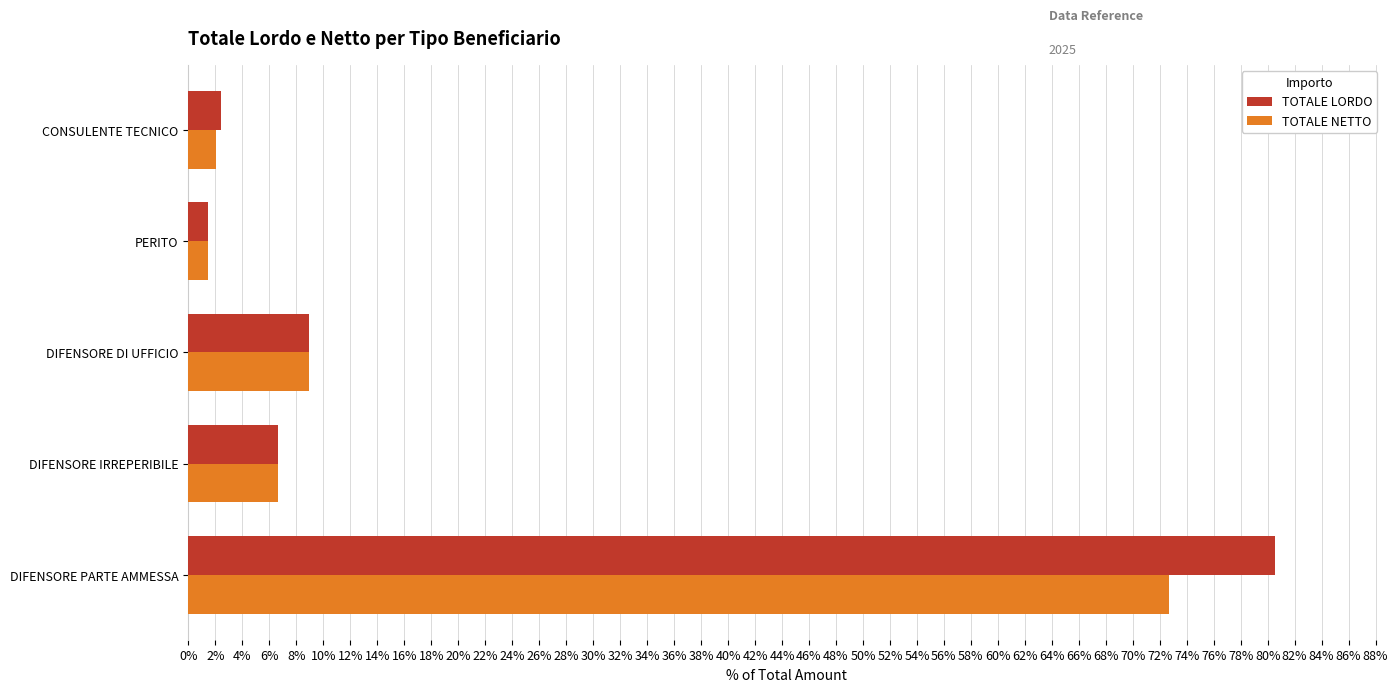

Which series has the largest range (max minus min)?

TOTALE LORDO